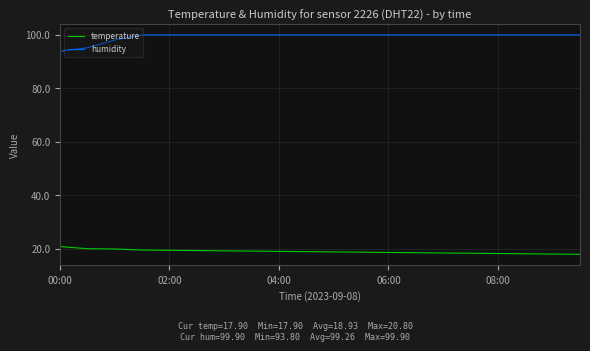

What is the minimum value for humidity?

93.8